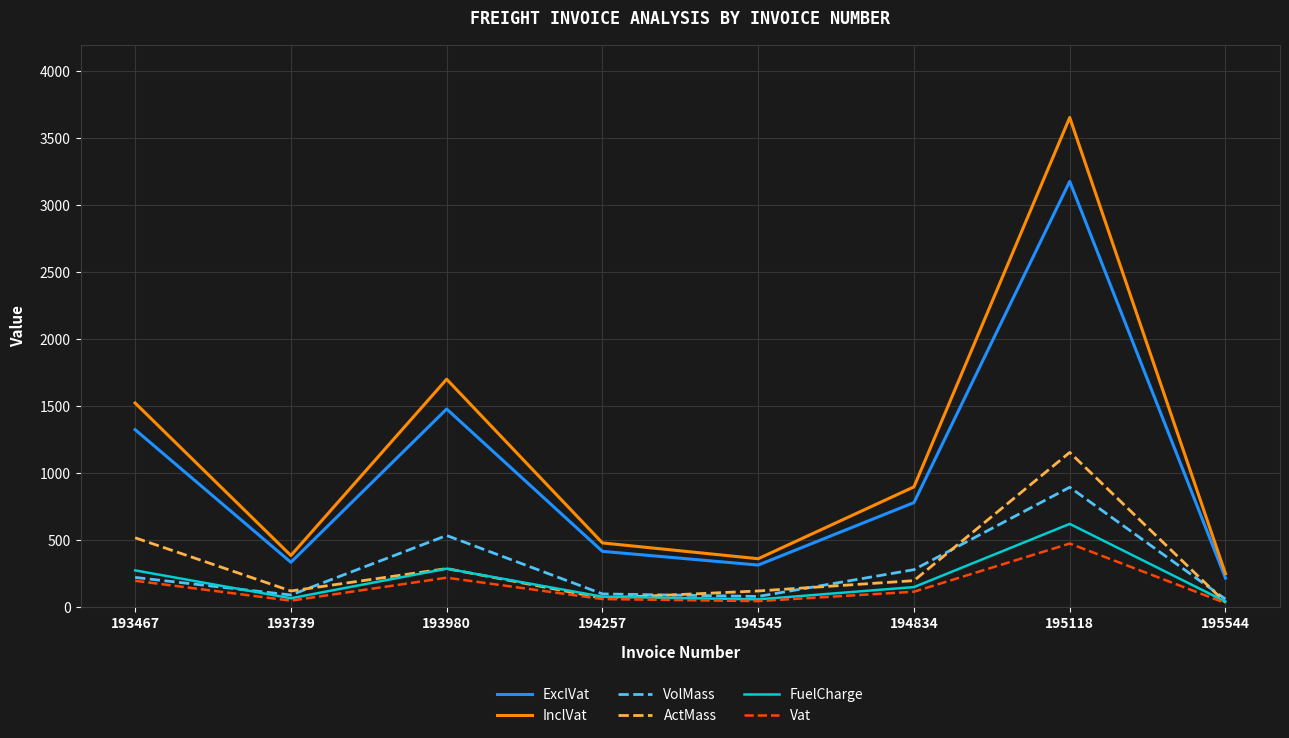

Does the chart display data point markers on the line(s)?

No